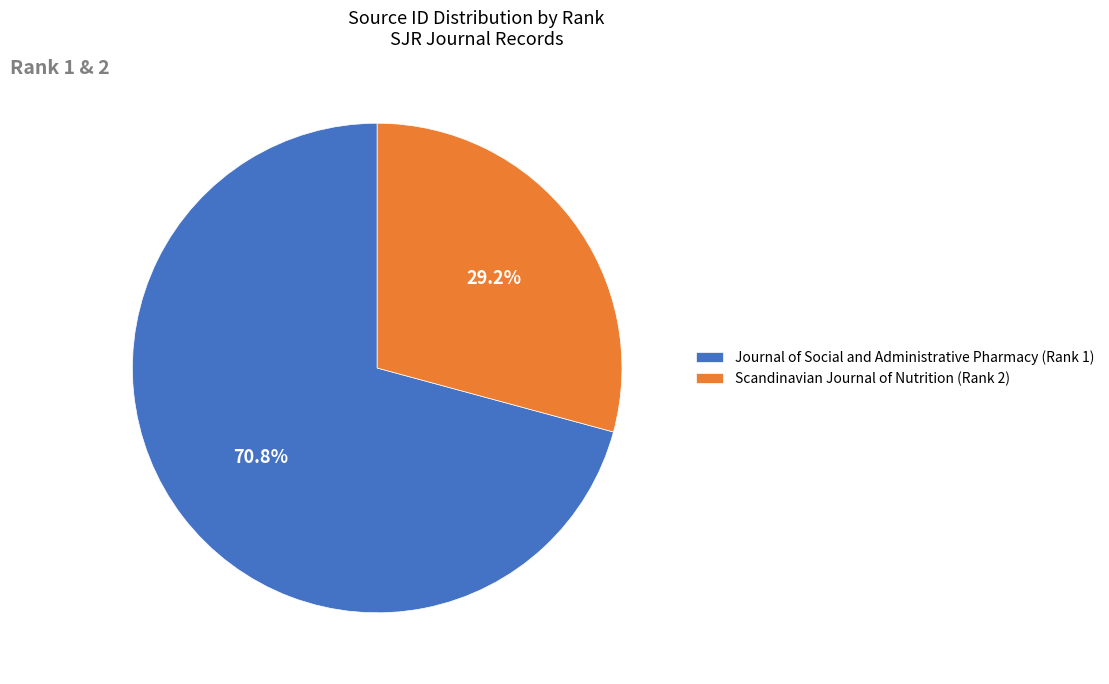

How much of the chart is everything except Journal of Social and Administrative Pharmacy (Rank 1)?

29.2%